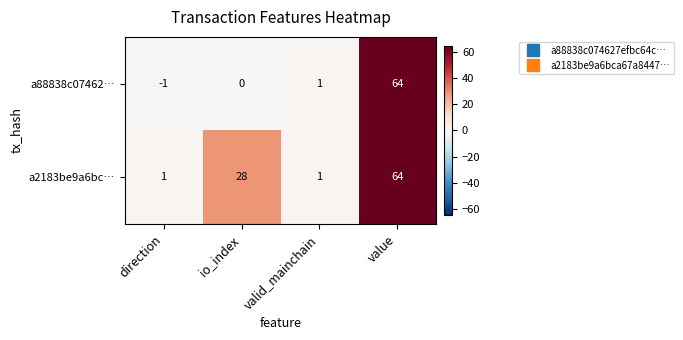

Between direction and value, which series saw the biggest shift?

a88838c07462…